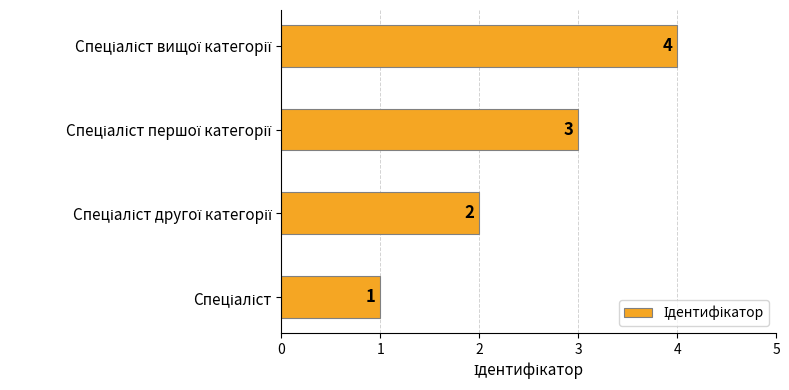

Count the values in the range 2 to 4.

3